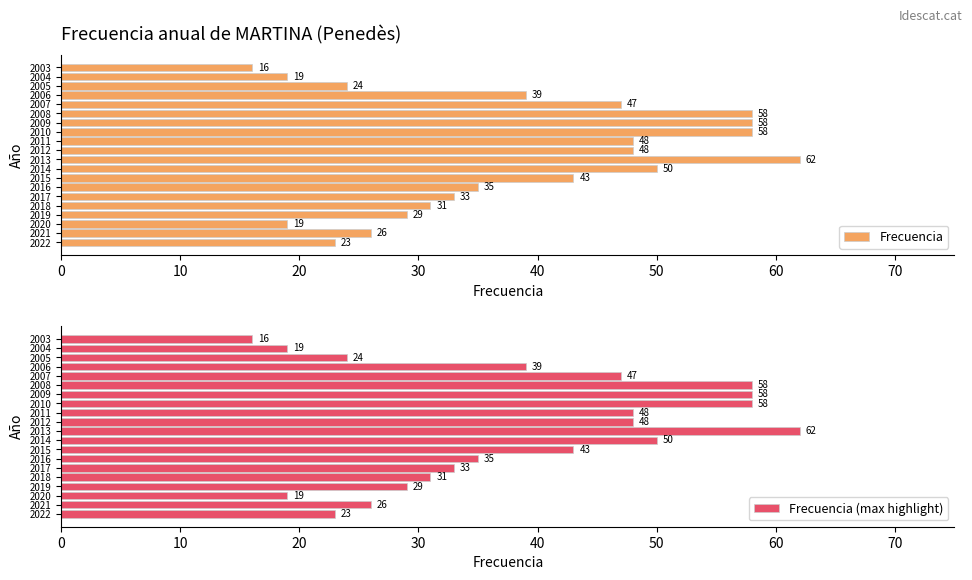

The Frecuencia (max highlight) series shows 33 at 2017. True or false?

True